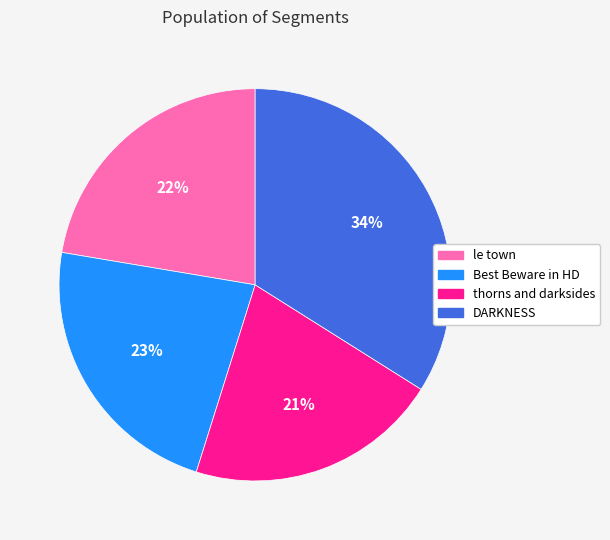

To the nearest percent, what is the difference between the thorns and darksides and DARKNESS slice percentages?

13%